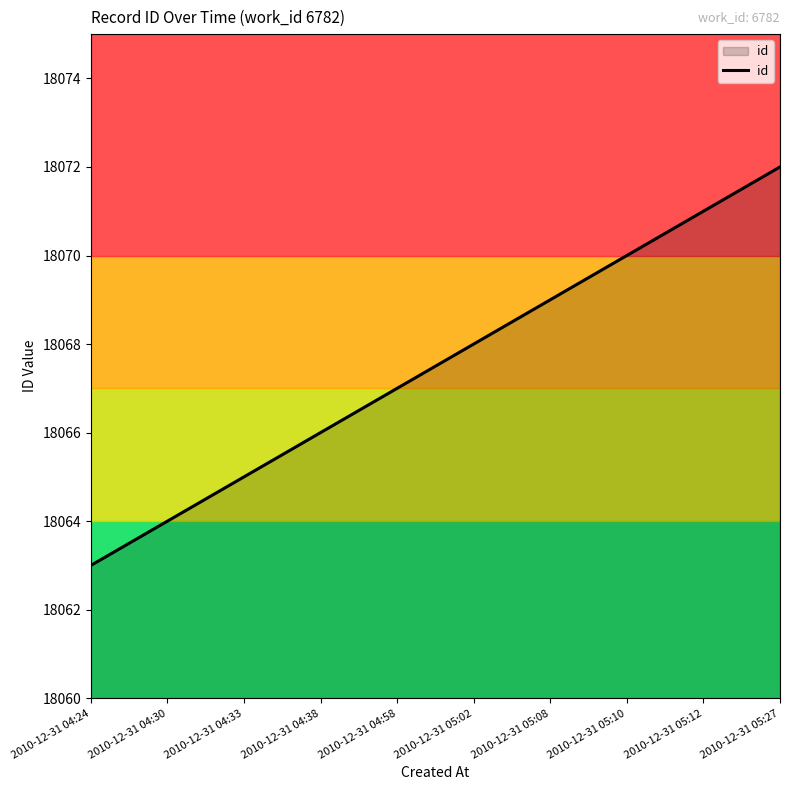

List the labels in order of value, smallest first.

2010-12-31 04:24, 2010-12-31 04:30, 2010-12-31 04:33, 2010-12-31 04:38, 2010-12-31 04:58, 2010-12-31 05:02, 2010-12-31 05:08, 2010-12-31 05:10, 2010-12-31 05:12, 2010-12-31 05:27